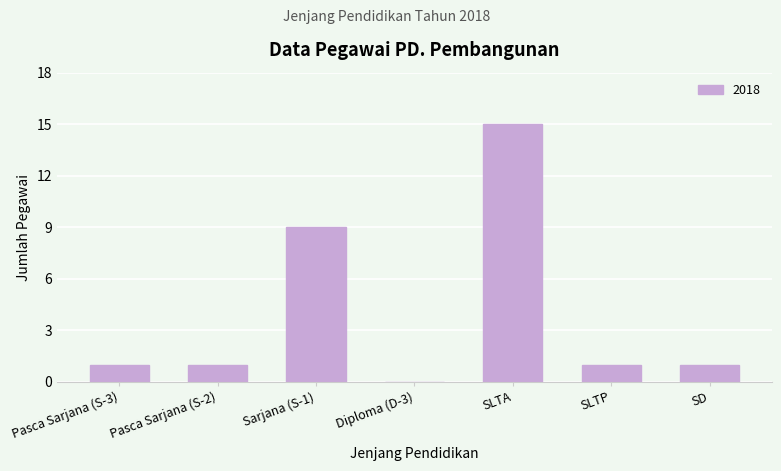

What is the change in value from Pasca Sarjana (S-3) to Sarjana (S-1)?

+8